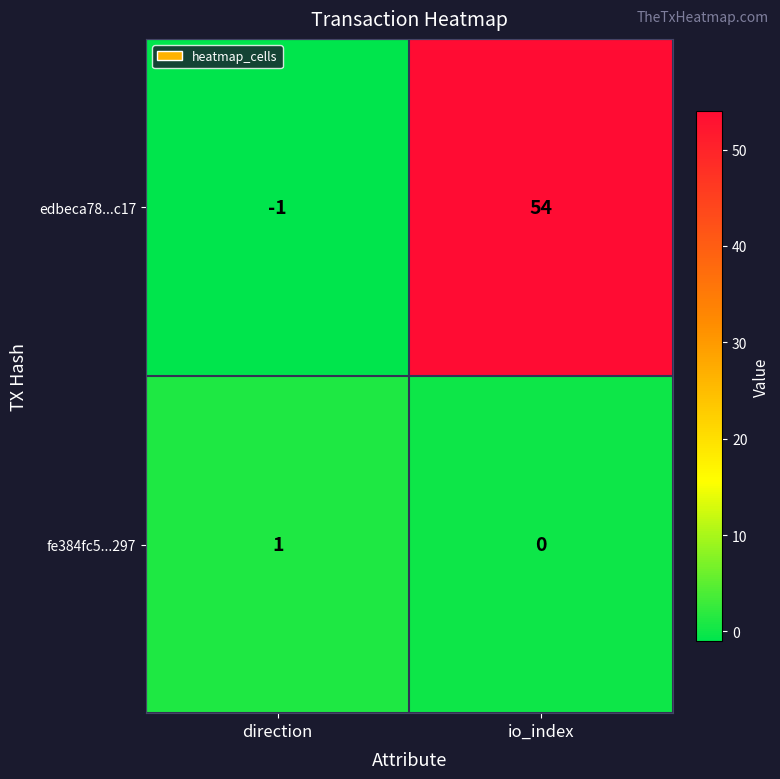

What is the sum of all edbeca78...c17 values?

53